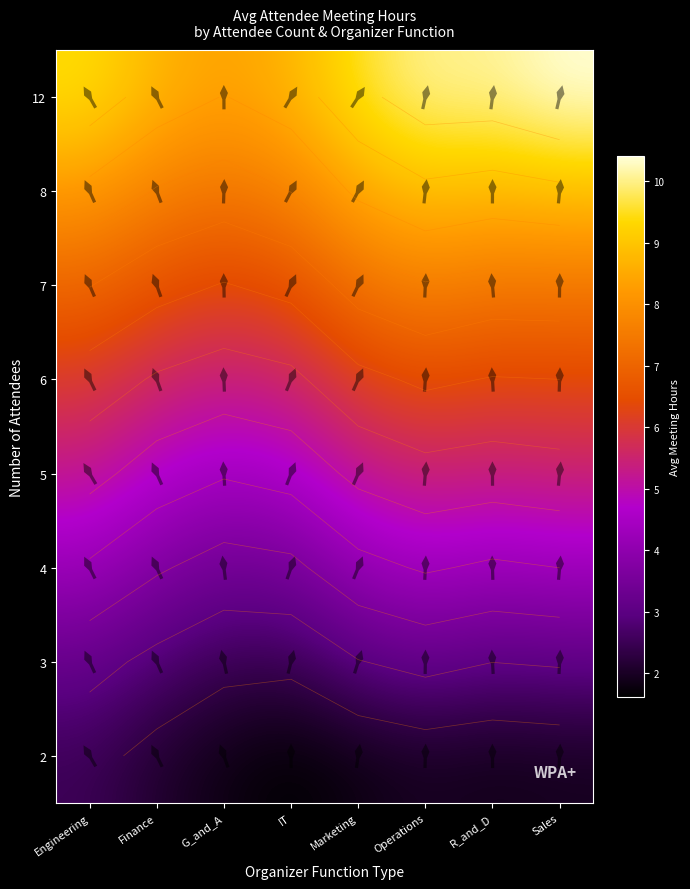

What is the total value across all series at G_and_A?

39.4